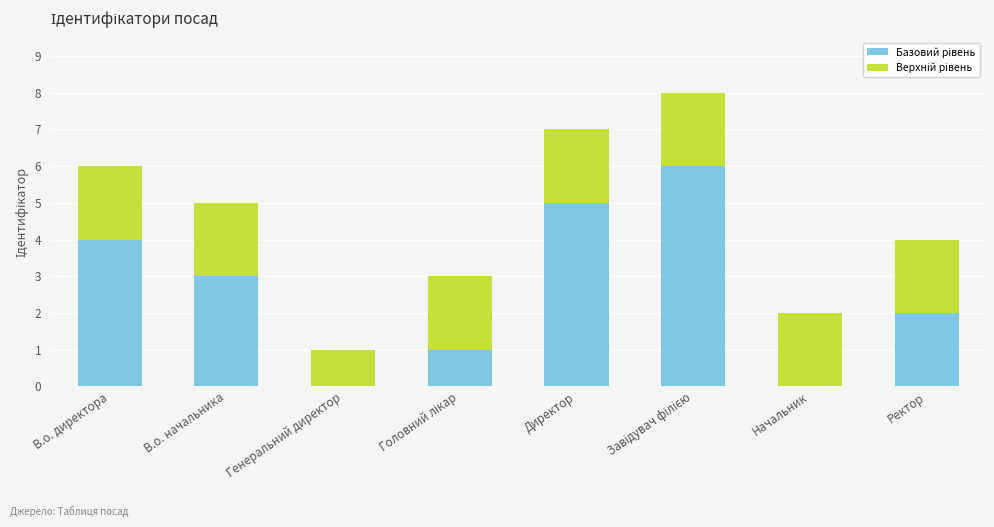

Are the bars grouped side by side (vs. stacked)?

No